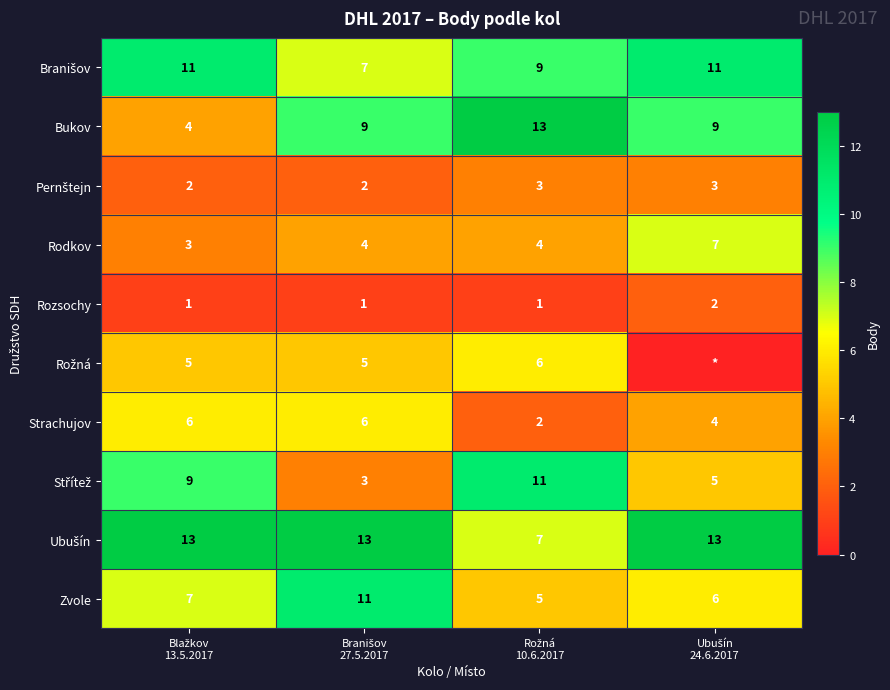

What is the minimum value for Rodkov?

3